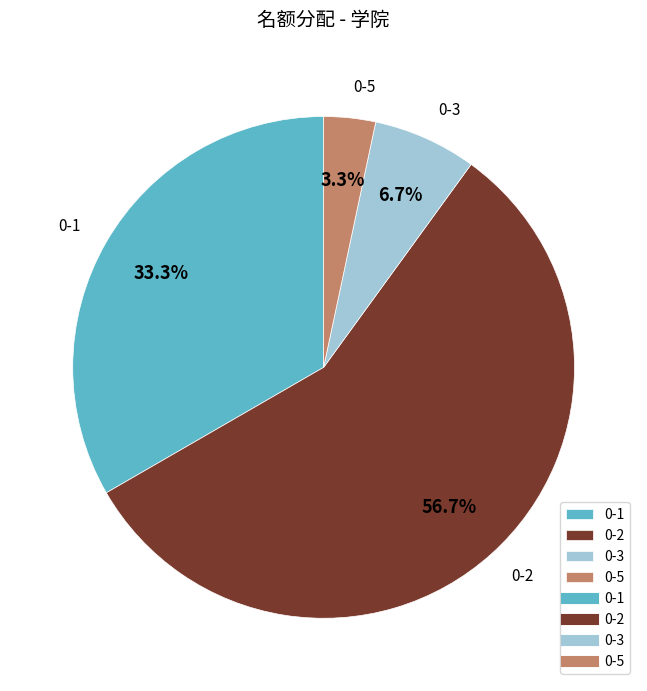

Count the number of slices in the pie.

4